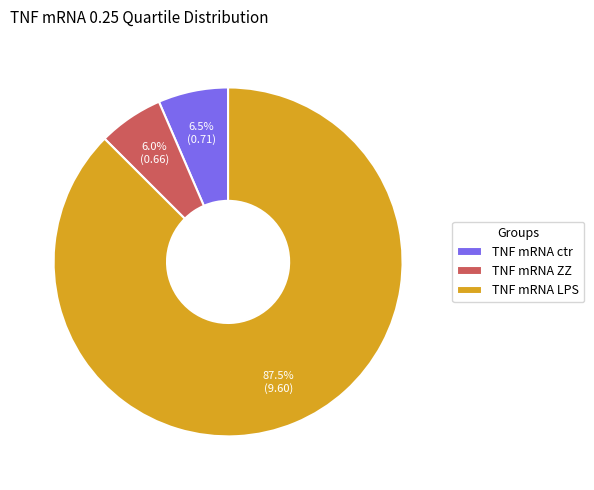

The TNF mRNA ctr slice represents 1% of the pie. True or false?

False